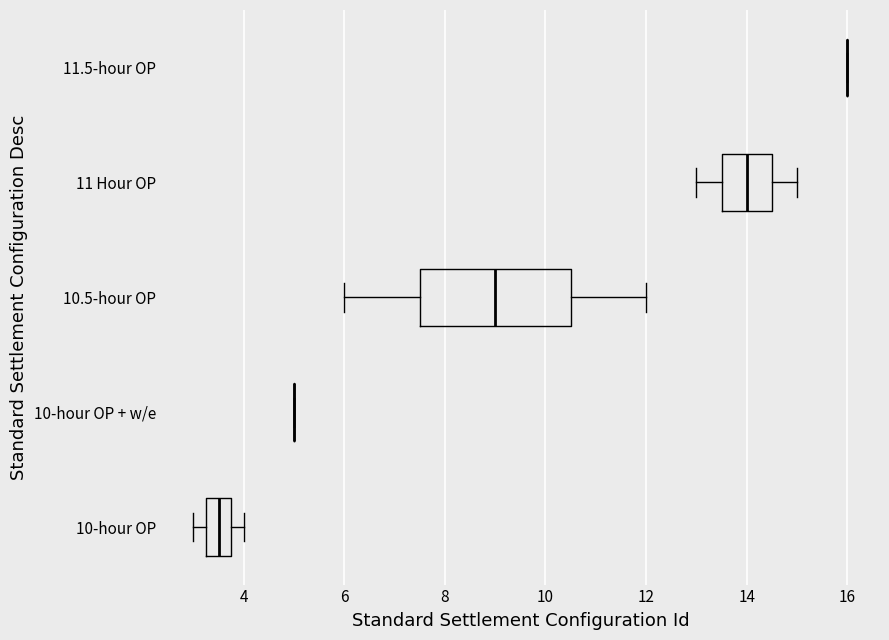

Reading bottom to top, transcribe this box plot: for each box, give where its median line is, the range the box spans, and where its two whiskers end, as read against the x-axis. The values are not printed on the chart, so give them approximately, as read against the axis.

10-hour OP: median 3.6, box 3.2 to 3.8, whiskers 3.0 to 4.0
10-hour OP + w/e: box collapsed to a line at 5.0, whiskers 5.0 to 5.0
10.5-hour OP: median 9.0, box 7.6 to 10.6, whiskers 6.0 to 12.0
11 Hour OP: median 14.0, box 13.6 to 14.6, whiskers 13.0 to 15.0
11.5-hour OP: box collapsed to a line at 16.0, whiskers 16.0 to 16.0